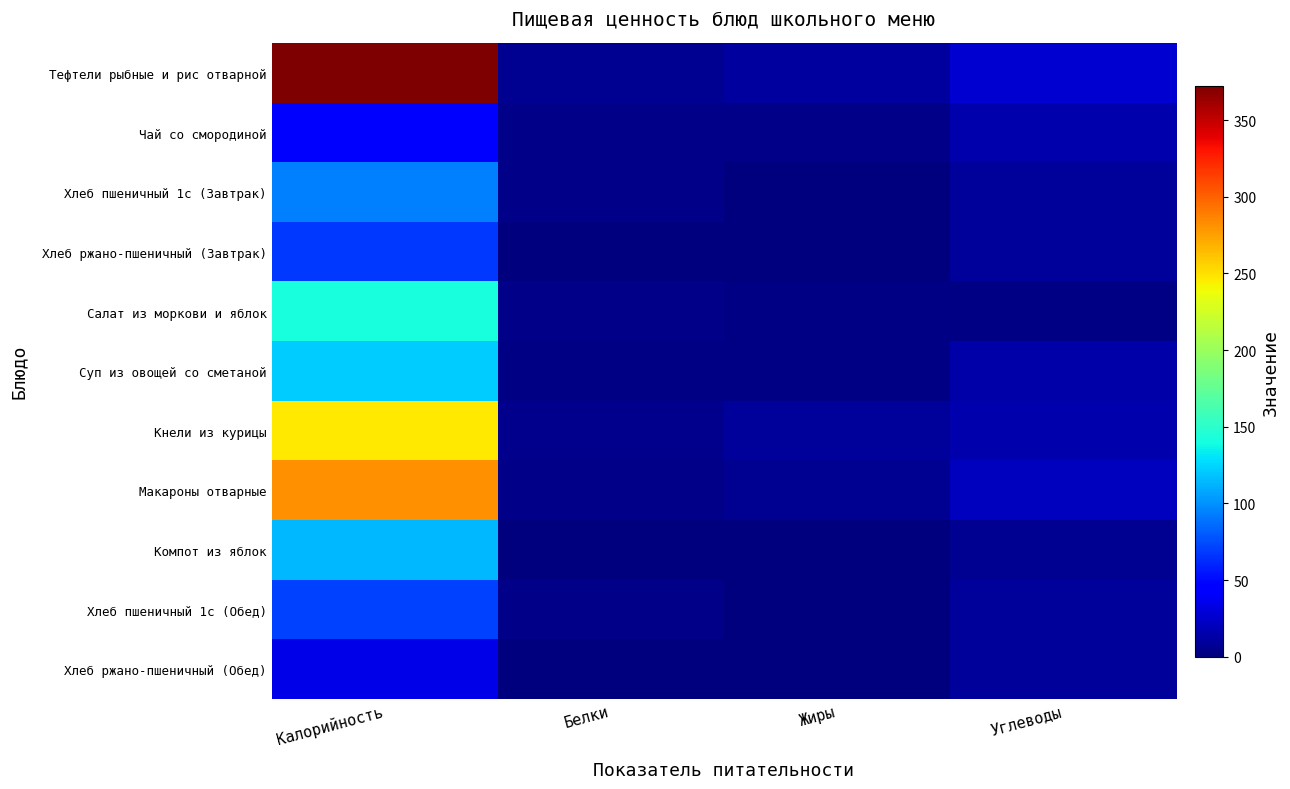

Which series has the largest total across all categories?

Тефтели рыбные и рис отварной